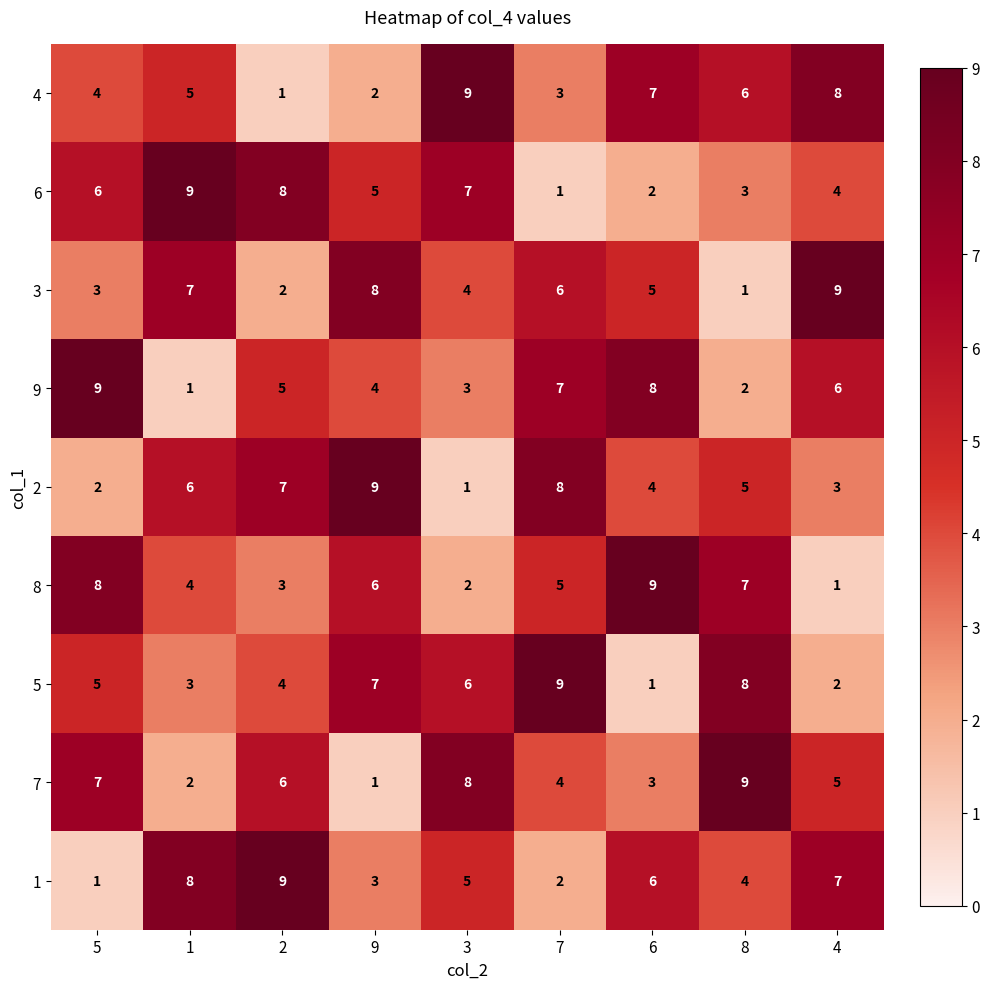

The 4 series shows 10 at 8. True or false?

False